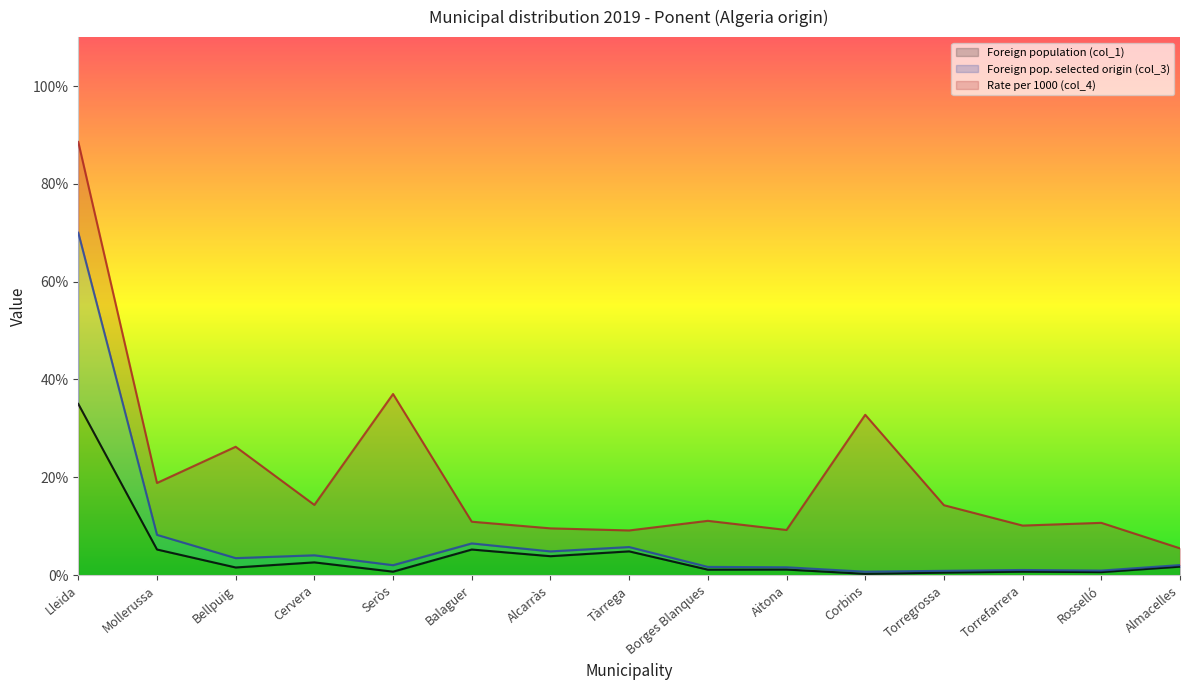

Does the chart have visible grid lines?

No